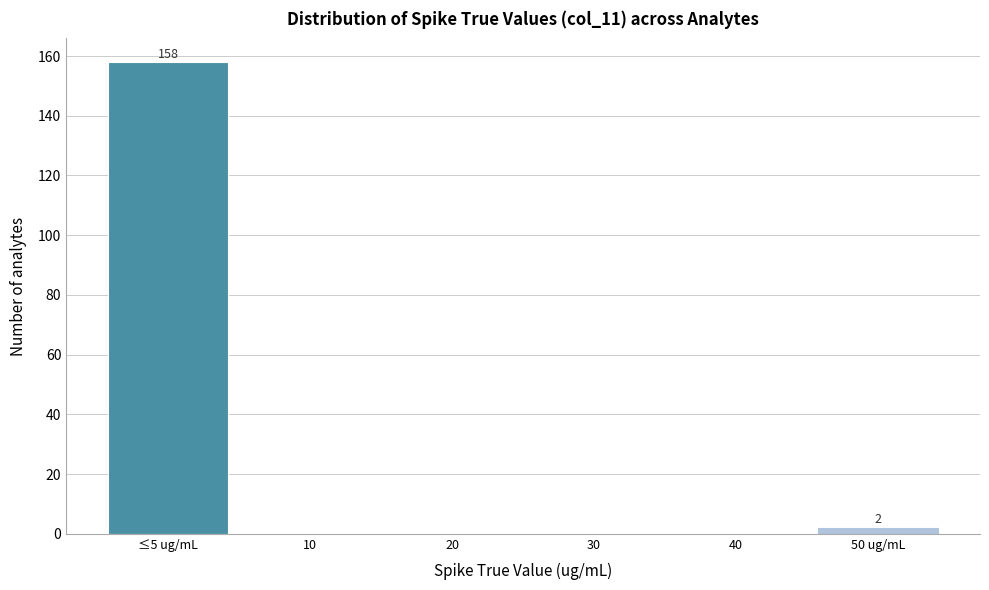

Reading left to right, what are all the values shown in this chart?

≤5 ug/mL=158	10=0	20=0	30=0	40=0	50 ug/mL=2